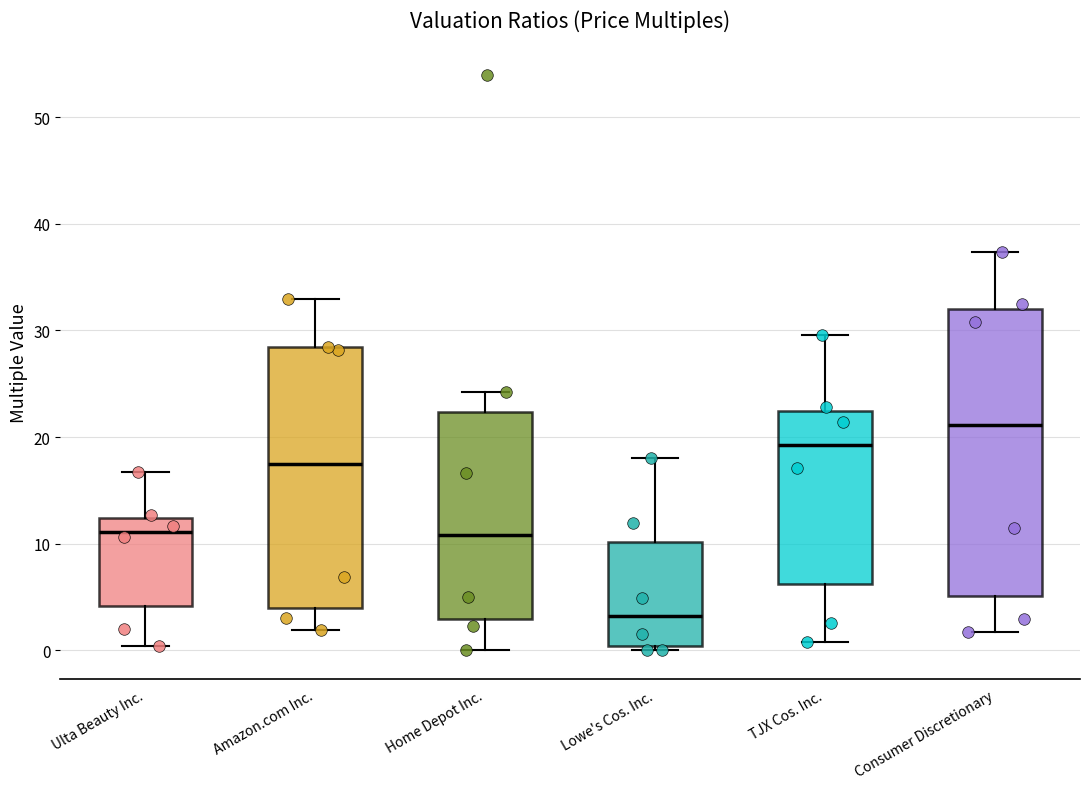

Where does the upper whisker of the box for Home Depot Inc. end on the y-axis? The values are not printed on the chart, so give them approximately, as read against the axis.

24